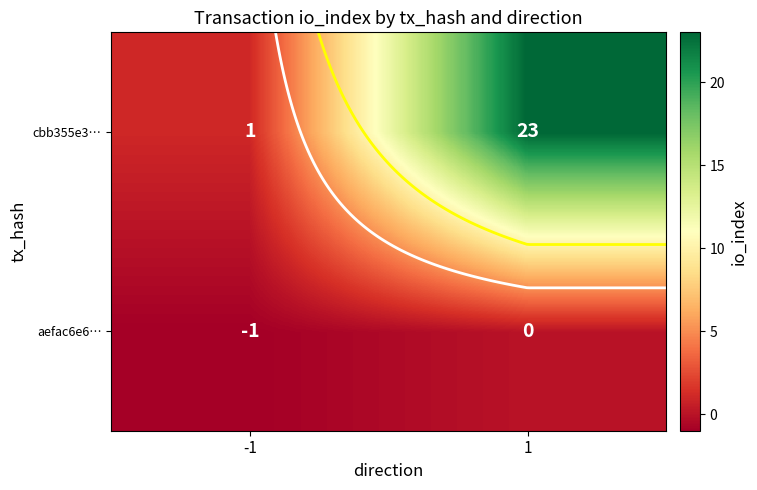

What is the total value across all series at 1?

23